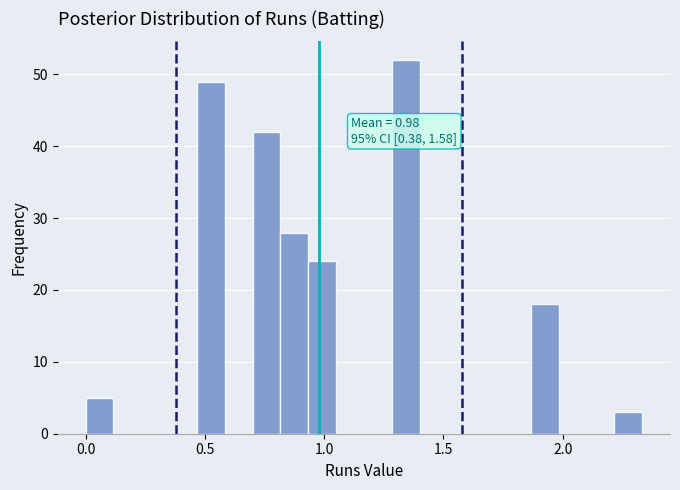

Read against the x-axis, roughly where is the centre of the tallest bar?

1.35